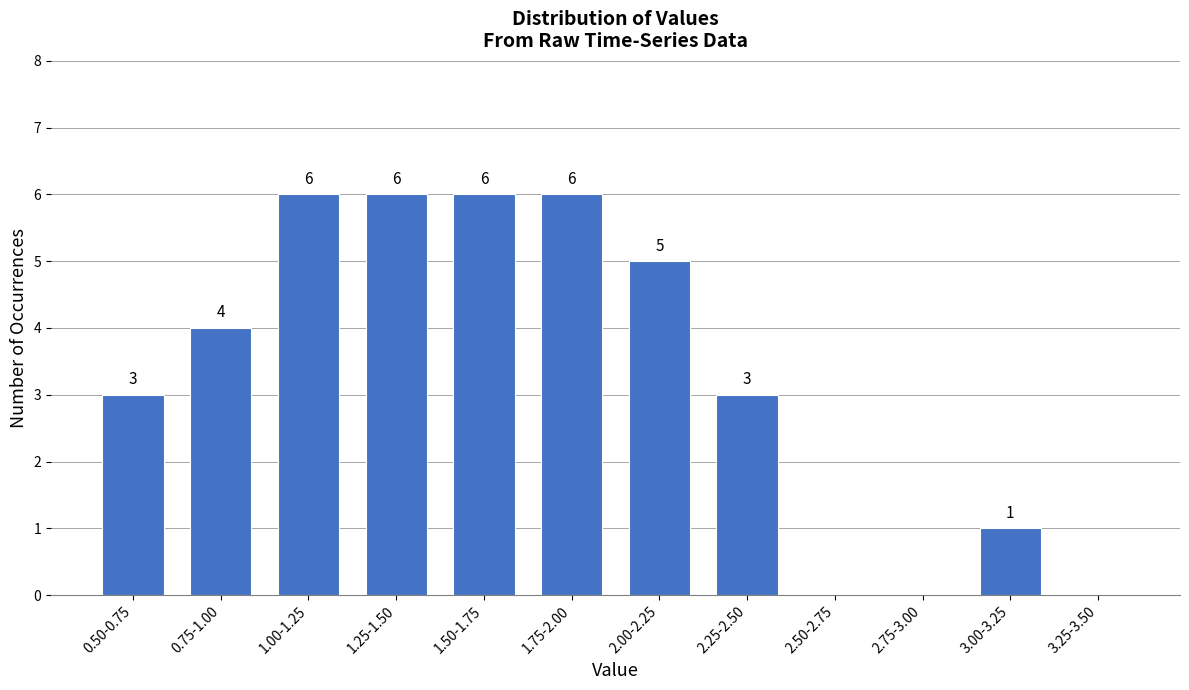

Reading right to left, list all the values displayed in this chart.

3.25-3.50=0	3.00-3.25=1	2.75-3.00=0	2.50-2.75=0	2.25-2.50=3	2.00-2.25=5	1.75-2.00=6	1.50-1.75=6	1.25-1.50=6	1.00-1.25=6	0.75-1.00=4	0.50-0.75=3